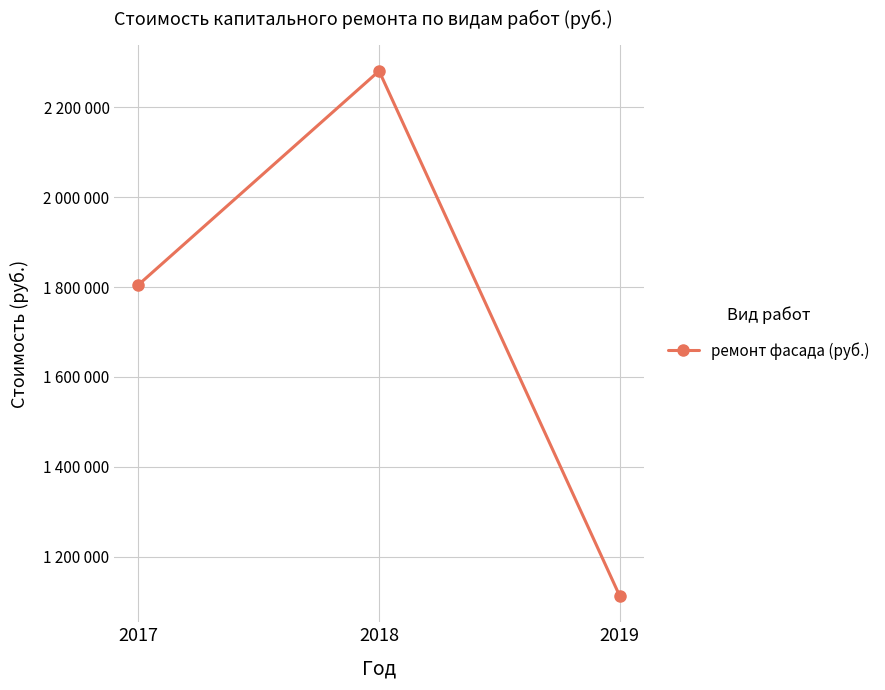

Rank the categories by value from highest to lowest.

2018, 2017, 2019